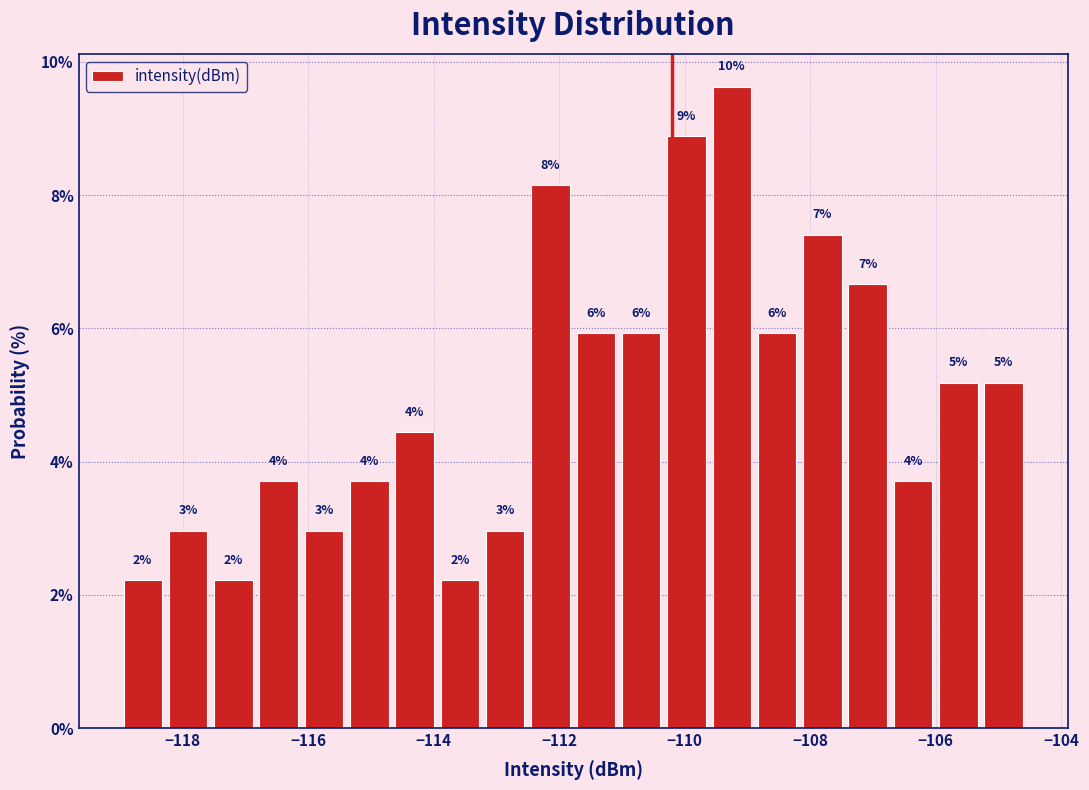

Around what value on the x-axis is the tallest bar? Give the approximate position of its centre, as read against the axis.

-109.2